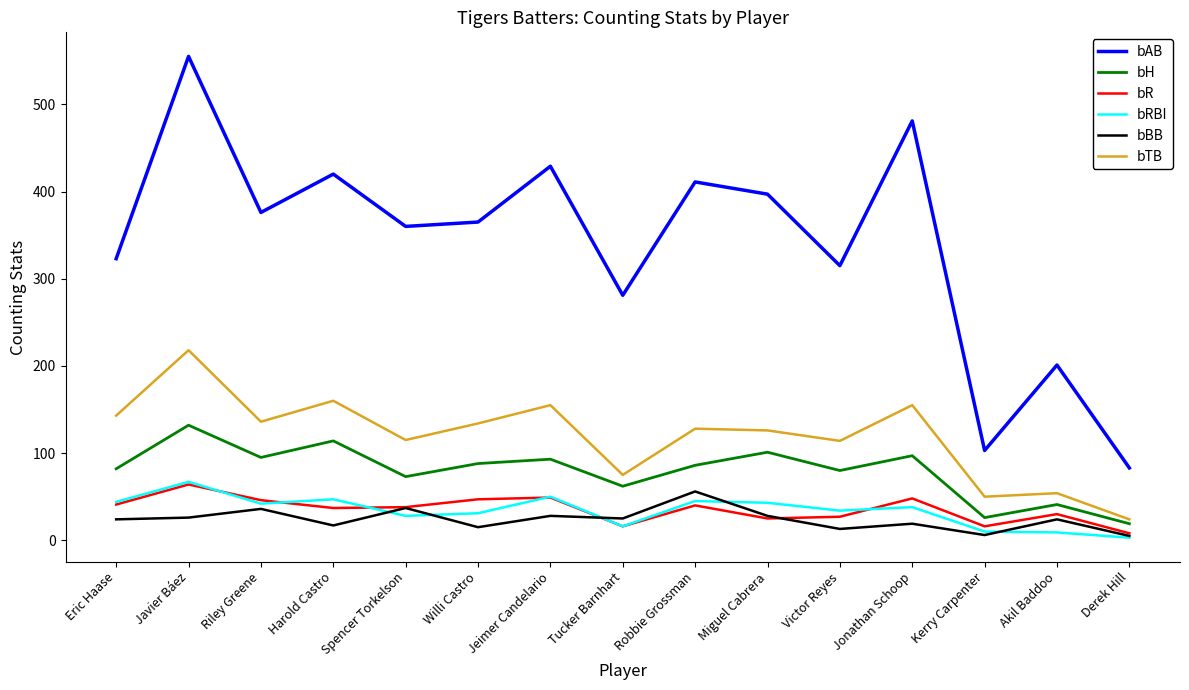

Which series has the largest range (max minus min)?

bAB